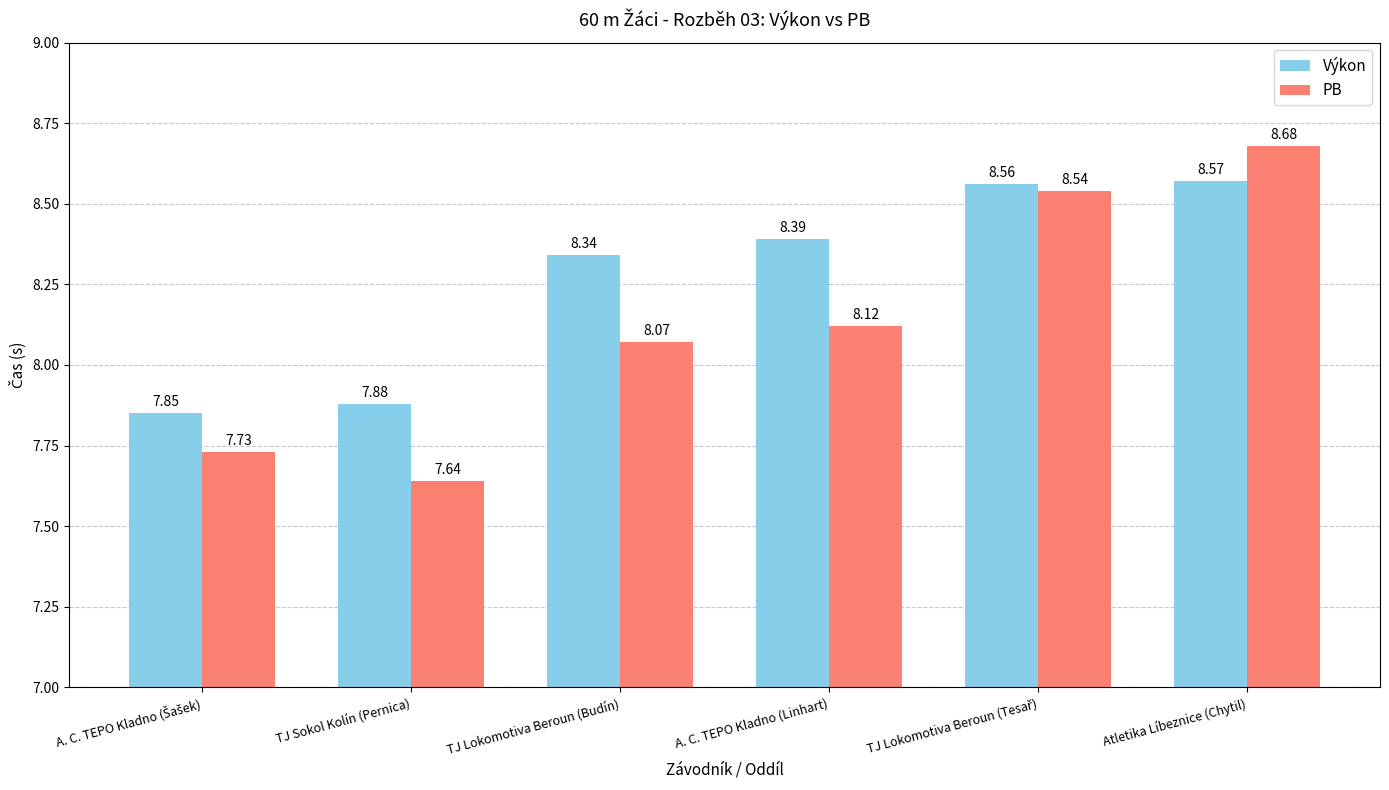

How many bars are there in each group?

2